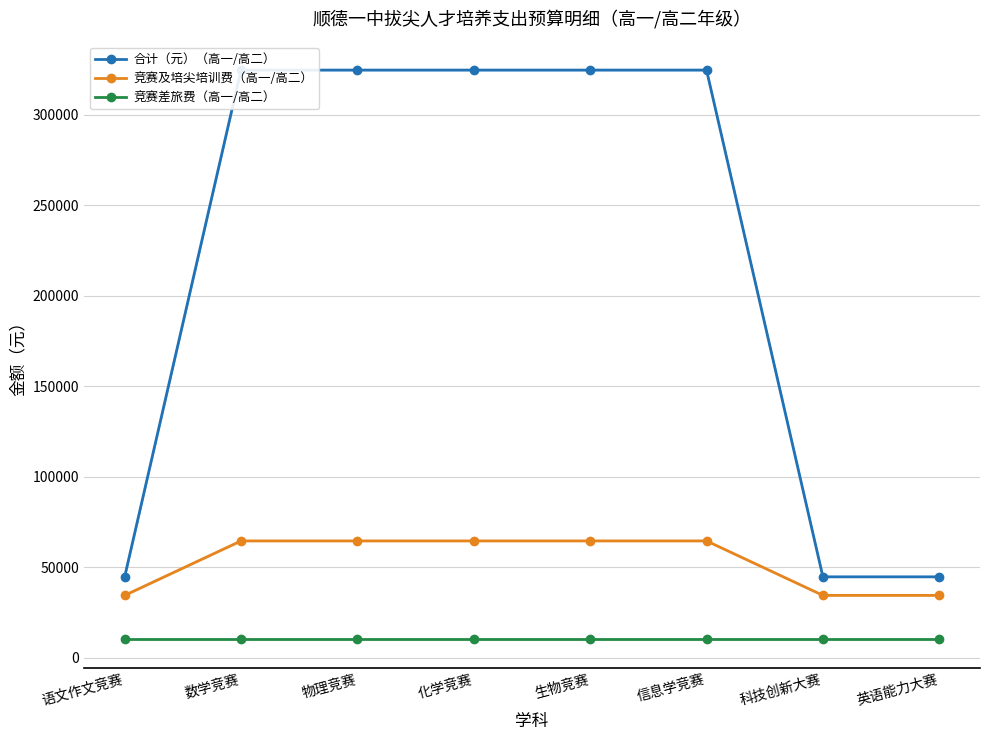

What is the value of the 合计（元）（高一/高二） point at the 8th from the left?

44650